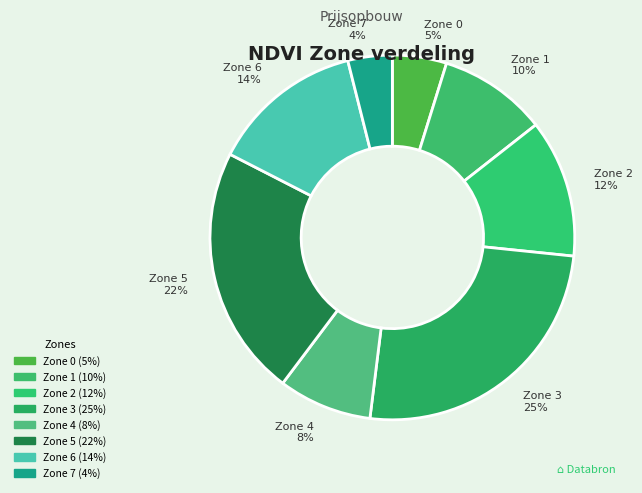

To the nearest percent, what portion does Zone 7 represent?

4%